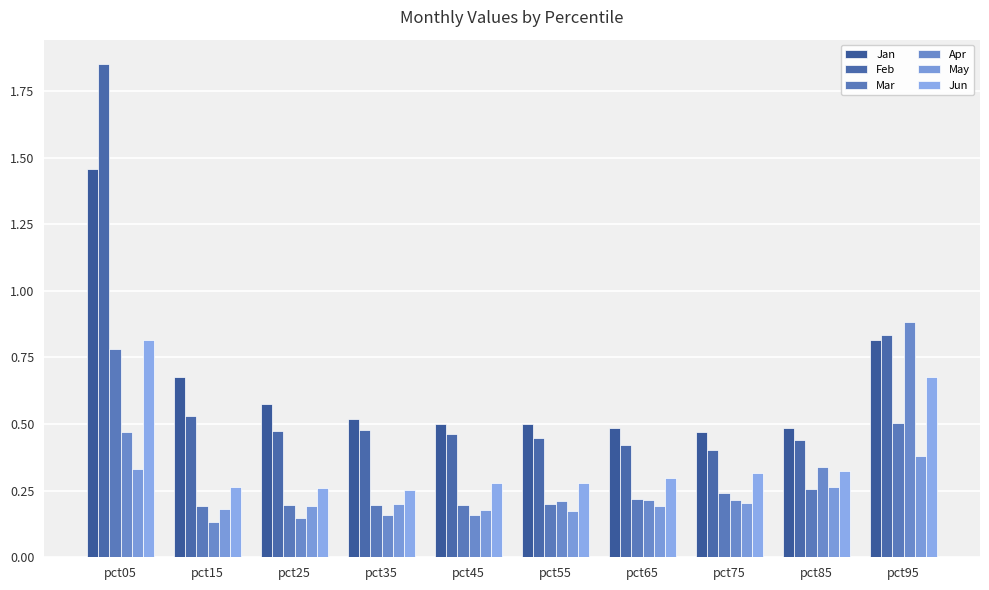

How many distinct data groups are displayed?

6